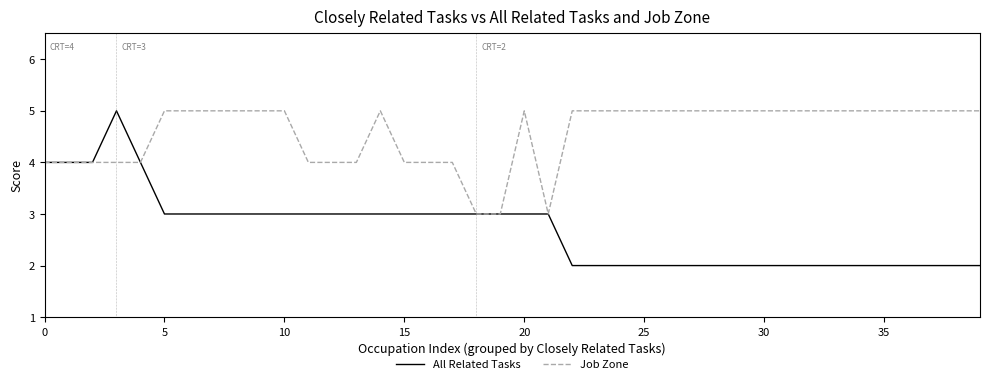

What is the maximum value shown in the chart?

5